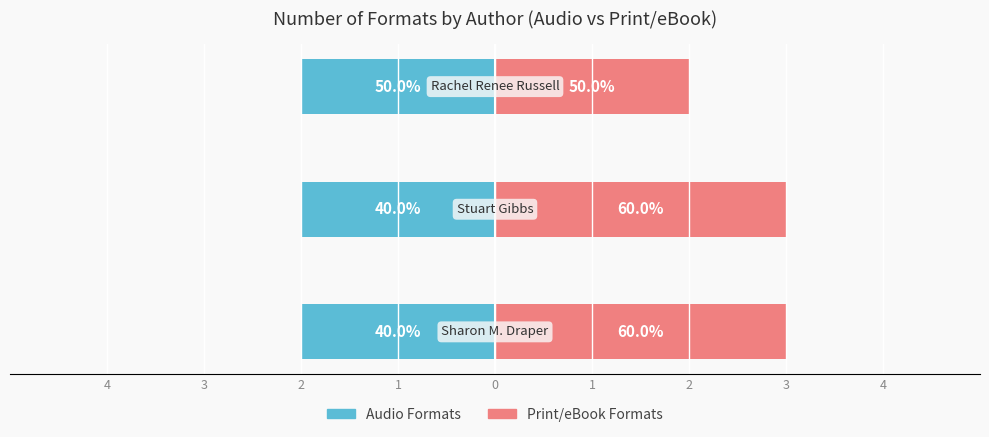

What is the average value of the Print/eBook Formats series?

2.7